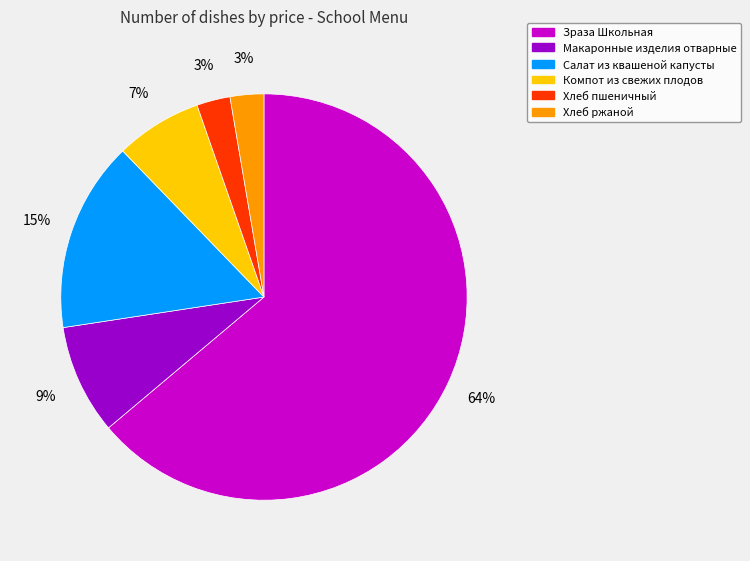

Is the sum of Хлеб ржаной and Салат из квашеной капусты greater than half?

No